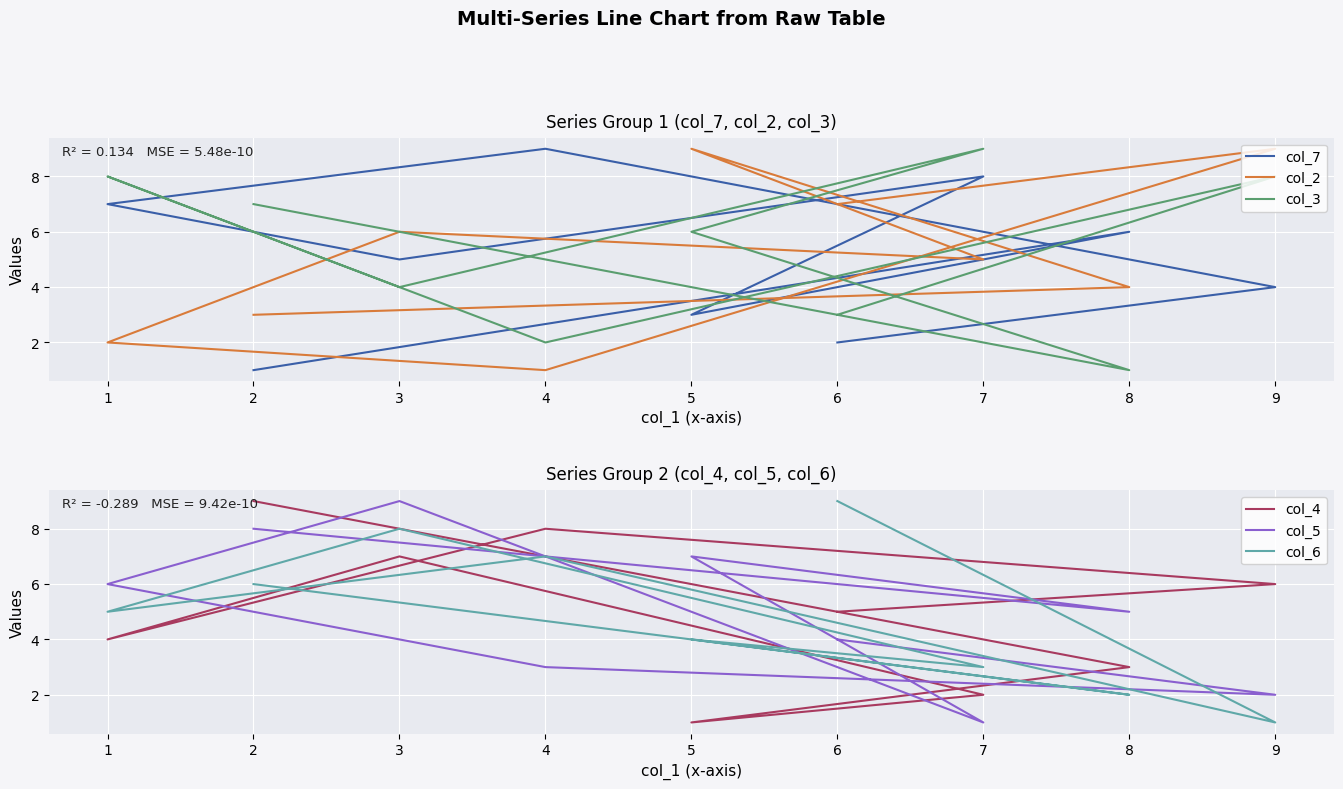

In col_7, how many points are lower than both neighbors (excluding endpoints)?

2